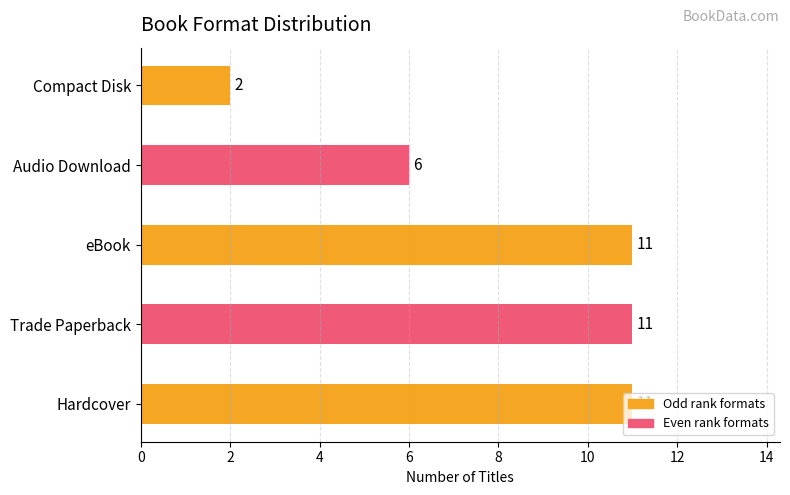

What is the sum of all values?

41